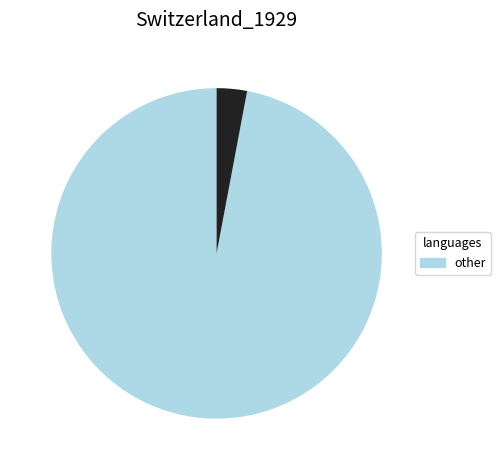

Is there a majority slice in this chart?

Yes